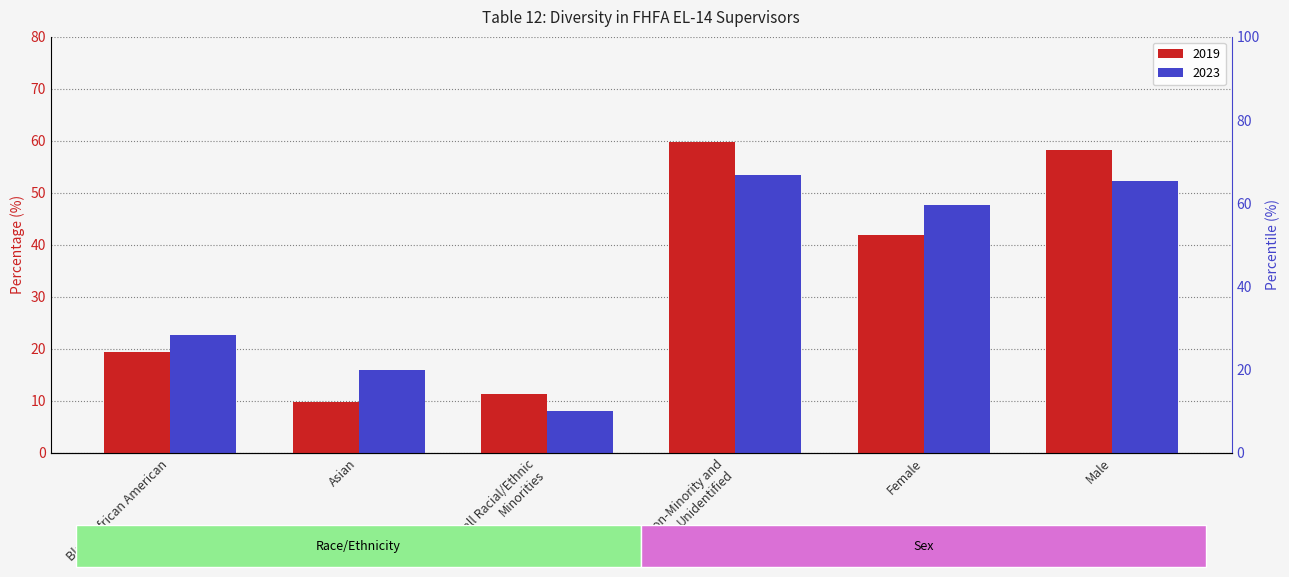

How many data points in 2019 are above 41?

3